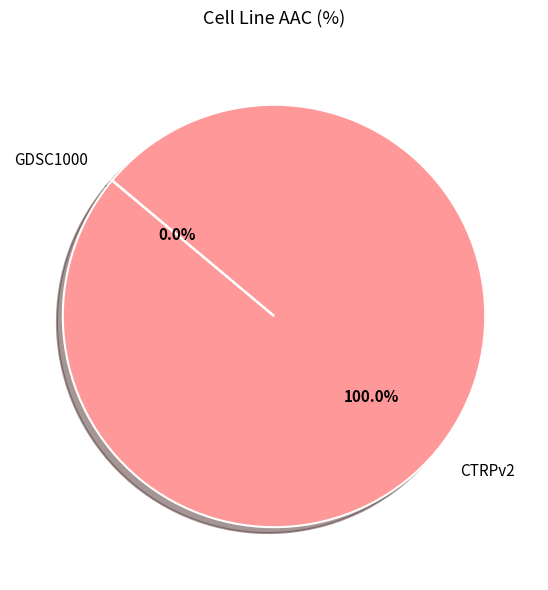

Does CTRPv2 account for over 50% of the chart?

Yes